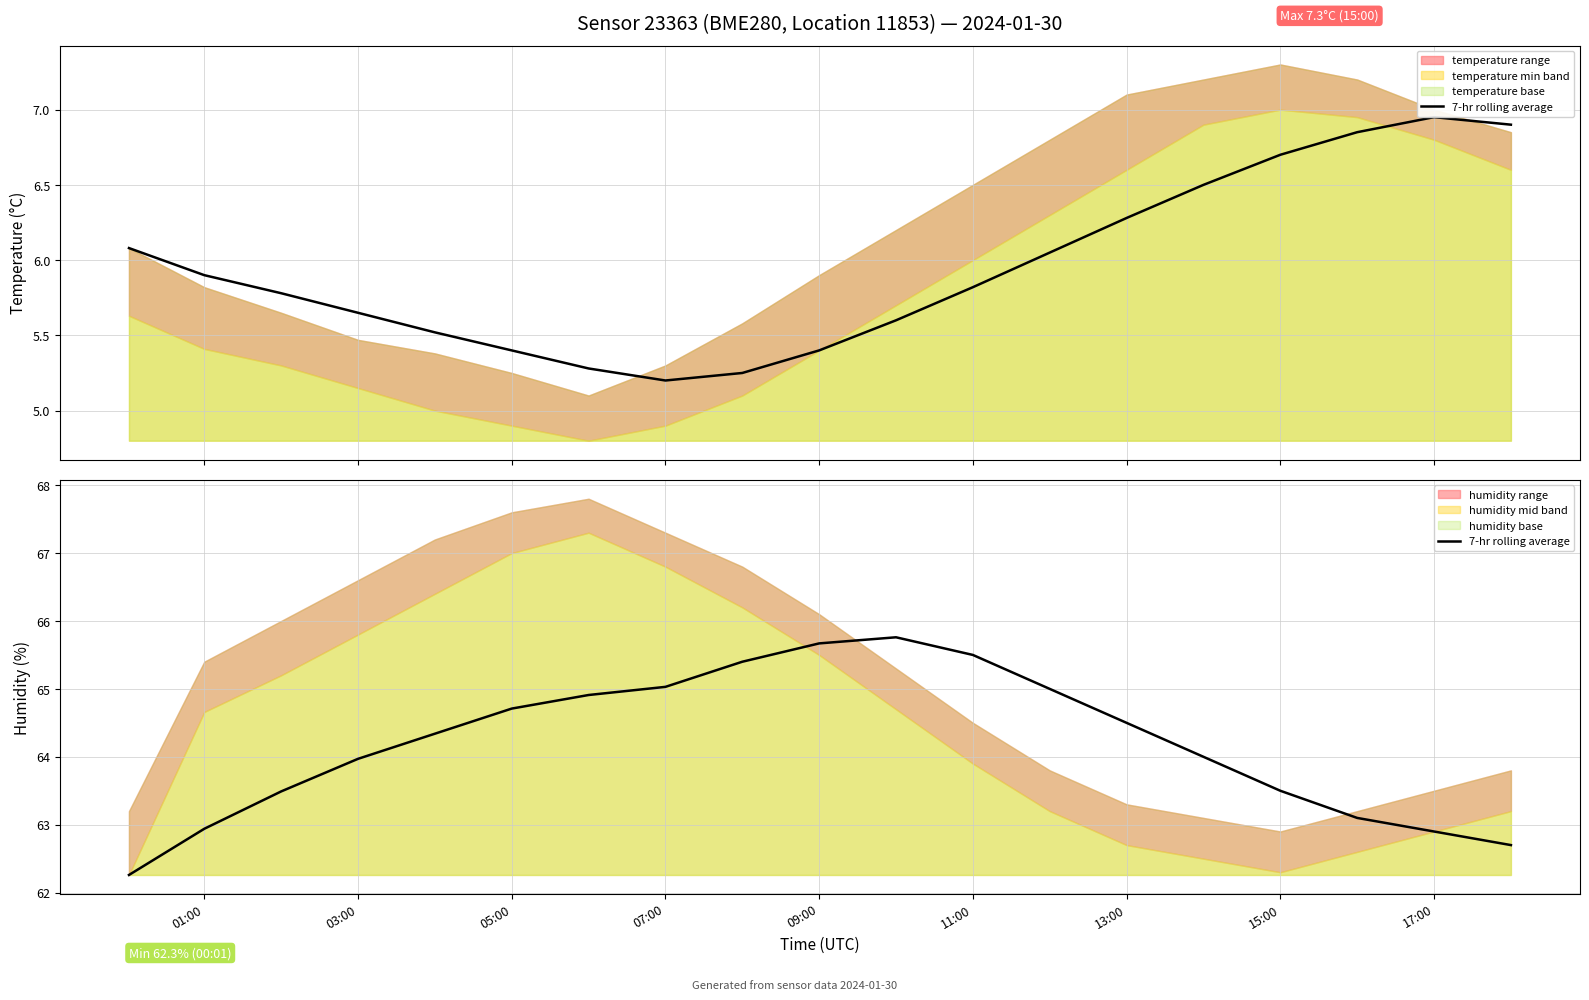

The chart shows a value of 13.2 at 07:00. True or false?

False